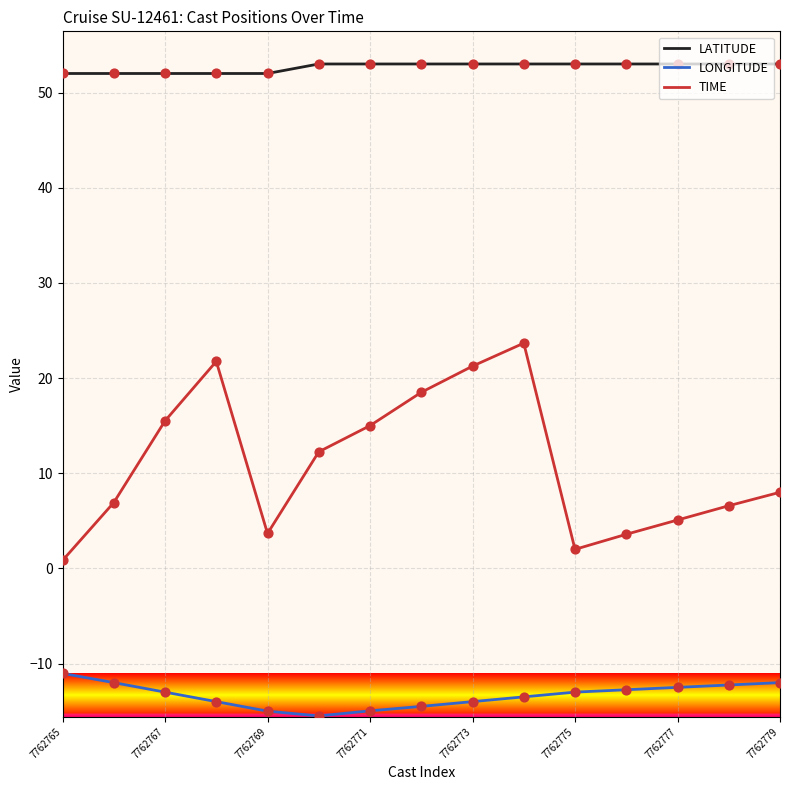

Which series has the largest range (max minus min)?

TIME